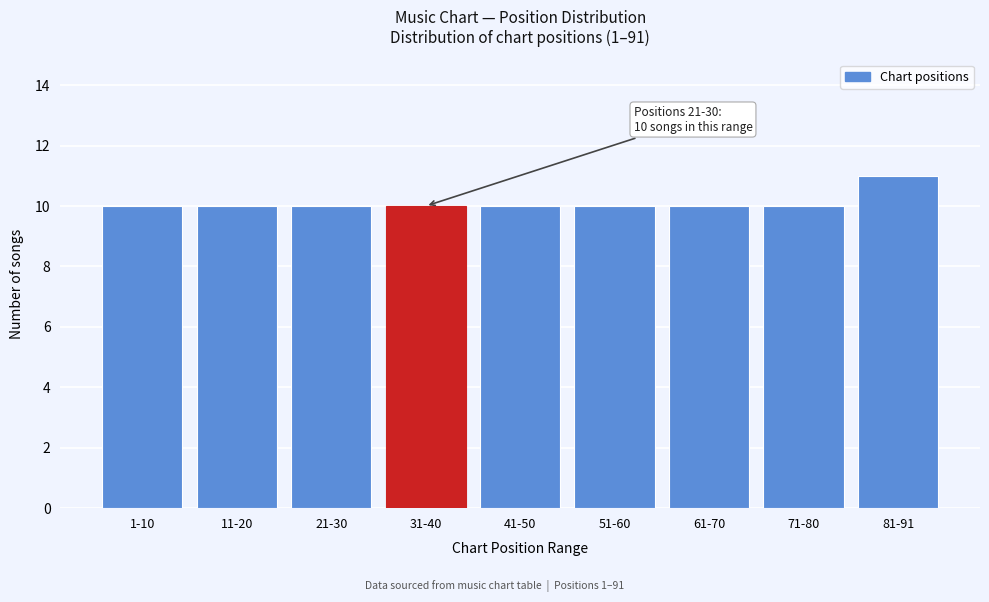

Reading right to left, transcribe all the data shown in this chart.

81-91=11	71-80=10	61-70=10	51-60=10	41-50=10	31-40=10	21-30=10	11-20=10	1-10=10